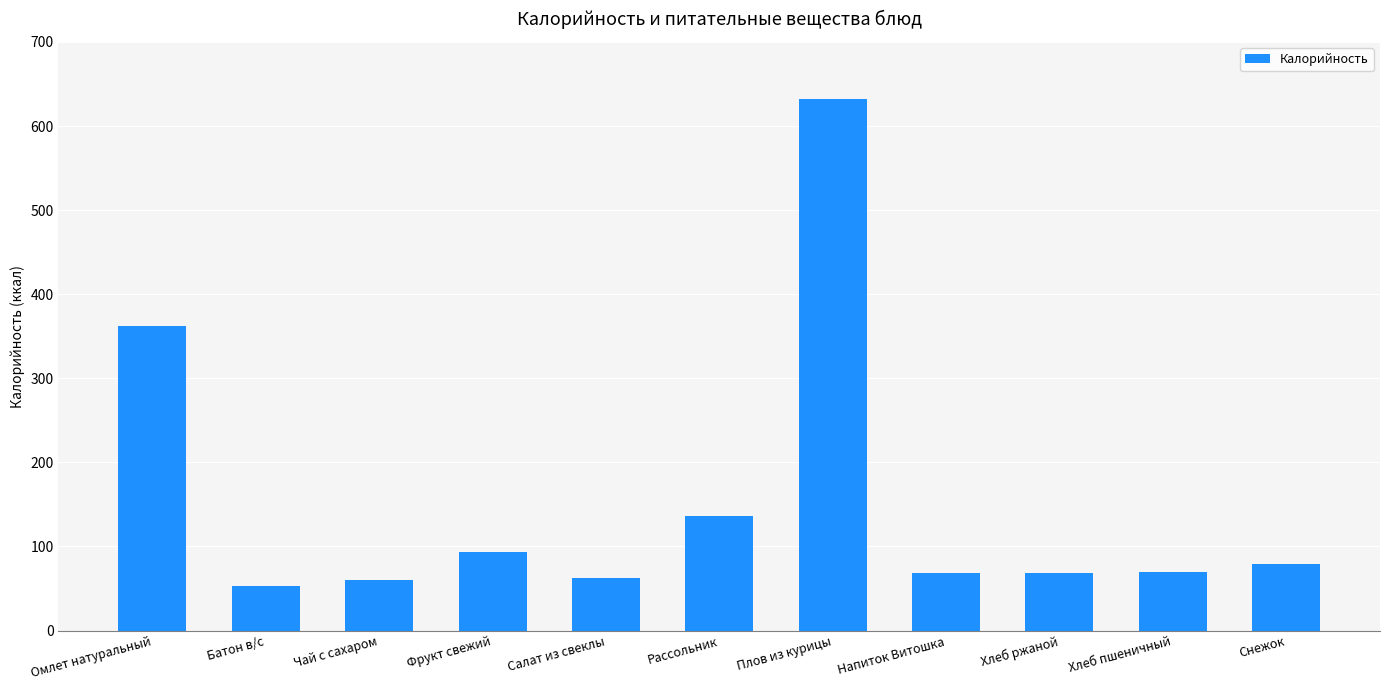

Between Плов из курицы and Рассольник, which is larger?

Плов из курицы